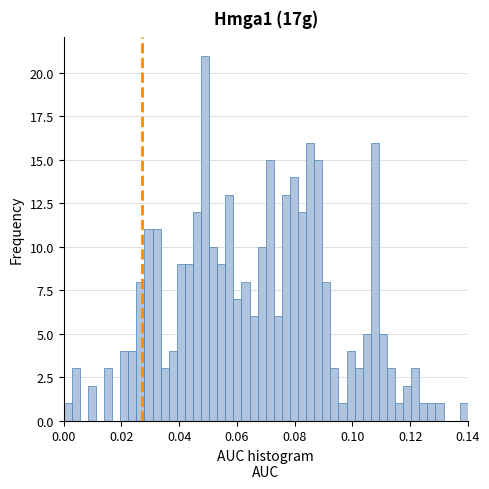

Read against the x-axis, roughly where is the centre of the tallest bar?

0.050